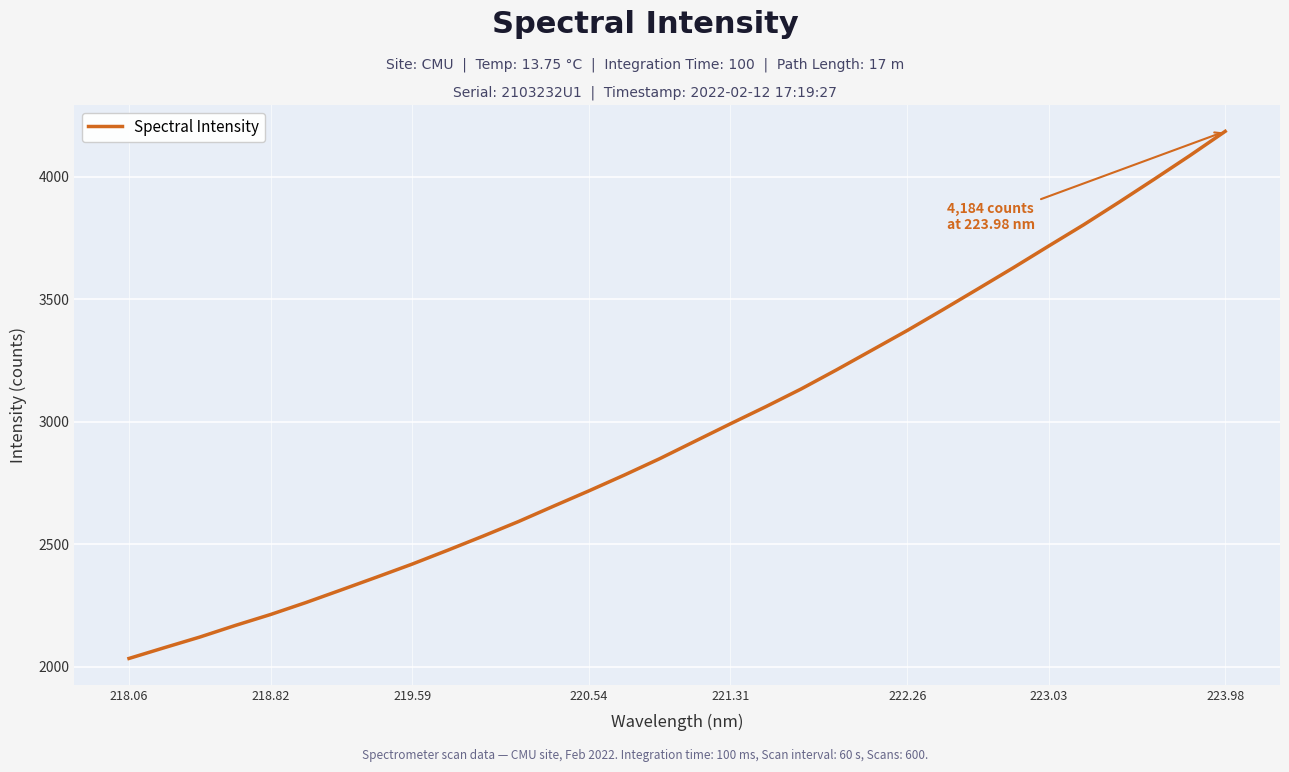

What is the greatest value displayed?

4184.3